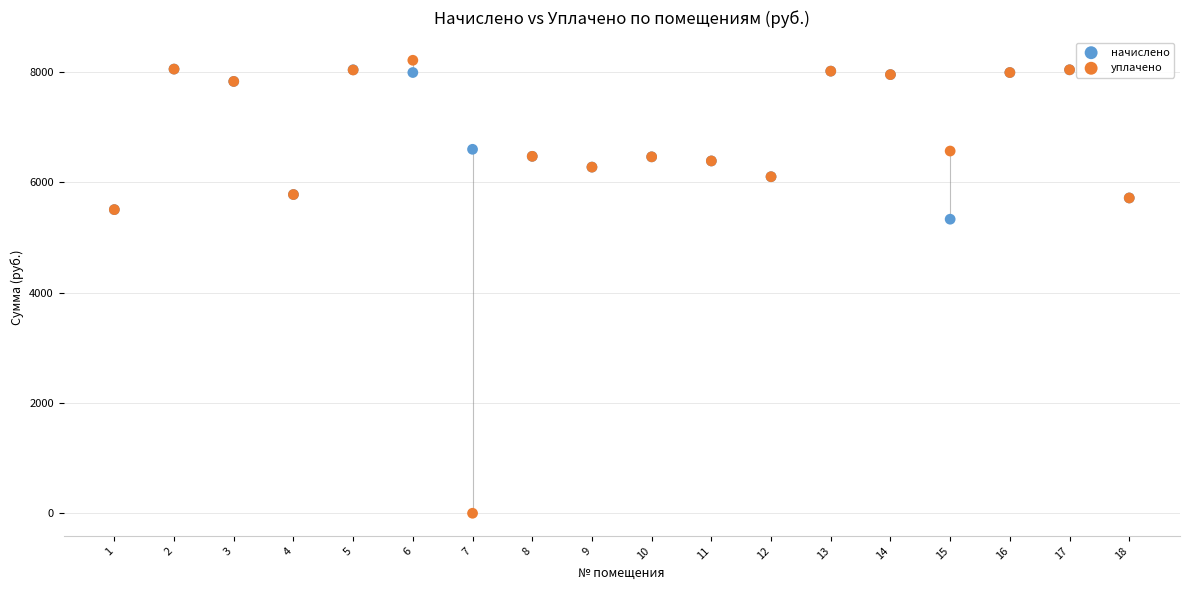

In the уплачено series, what Y value is closest to 4104?

5502.1